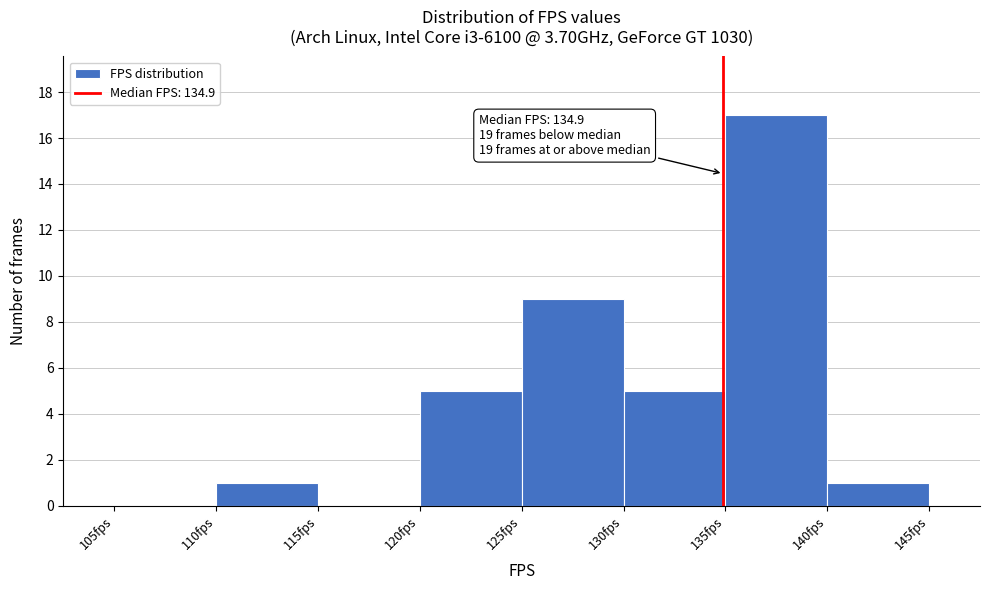

Over which range of the x-axis is the bar tallest?

135 to 140